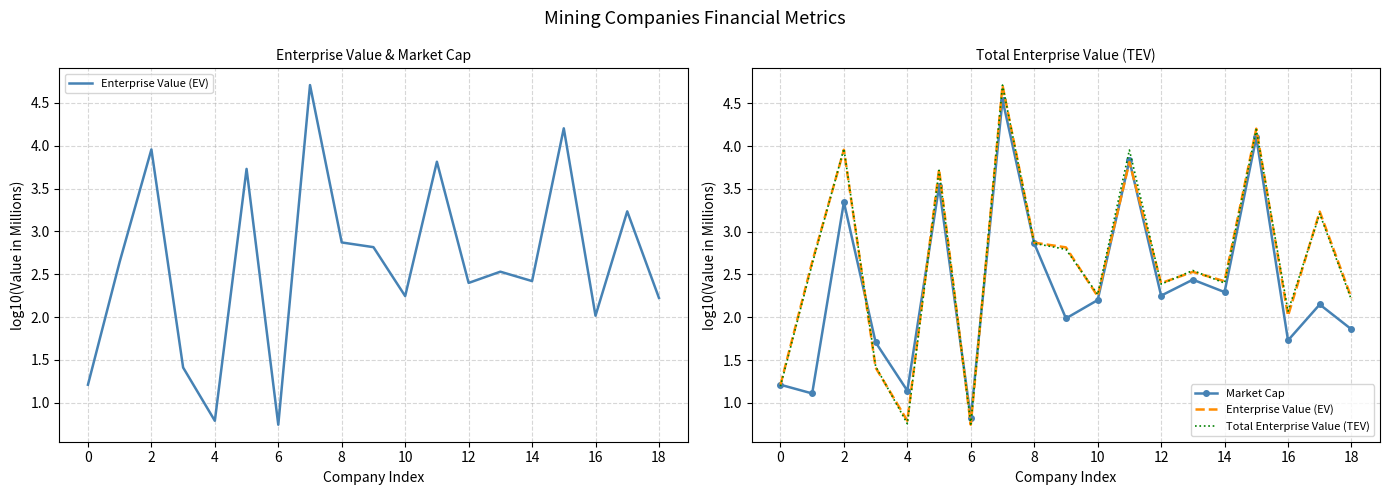

Reading right to left, what are all the values shown in this chart?

Enterprise Value (EV): 2.2	3.2	2.0	4.2	2.4	2.5	2.4	3.8	2.2	2.8	2.9	4.7	0.7	3.7	0.8	1.4	4.0	2.6	1.2
Market Cap: 1.9	2.1	1.7	4.1	2.3	2.4	2.3	3.8	2.2	2.0	2.9	4.5	0.8	3.5	1.1	1.7	3.3	1.1	1.2
Total Enterprise Value (TEV): 2.2	3.2	2.1	4.2	2.4	2.5	2.4	4.0	2.3	2.8	2.9	4.7	0.8	3.7	0.8	1.4	4.0	2.6	1.2